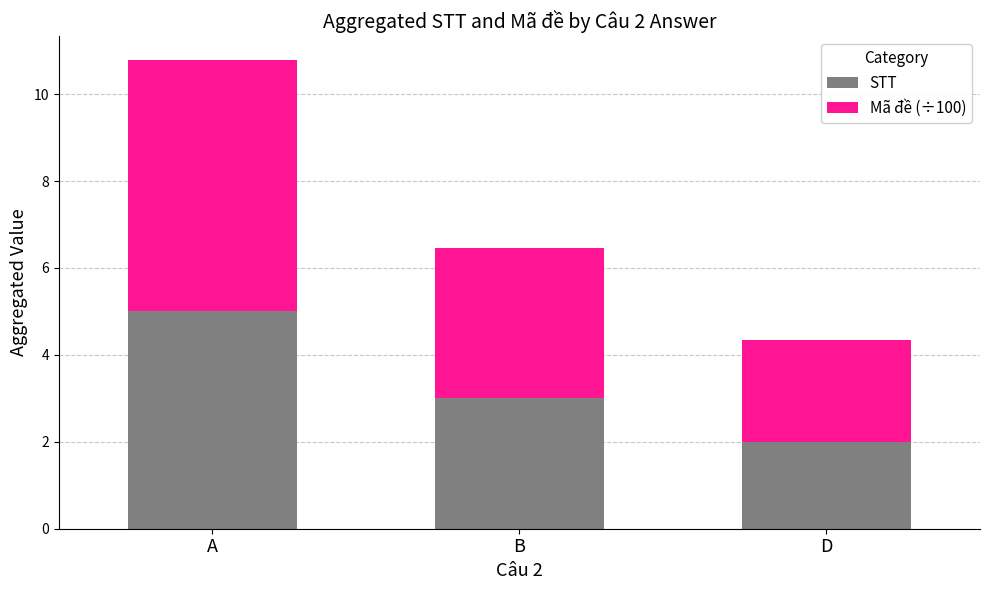

Rank the categories by STT value from lowest to highest.

D, B, A